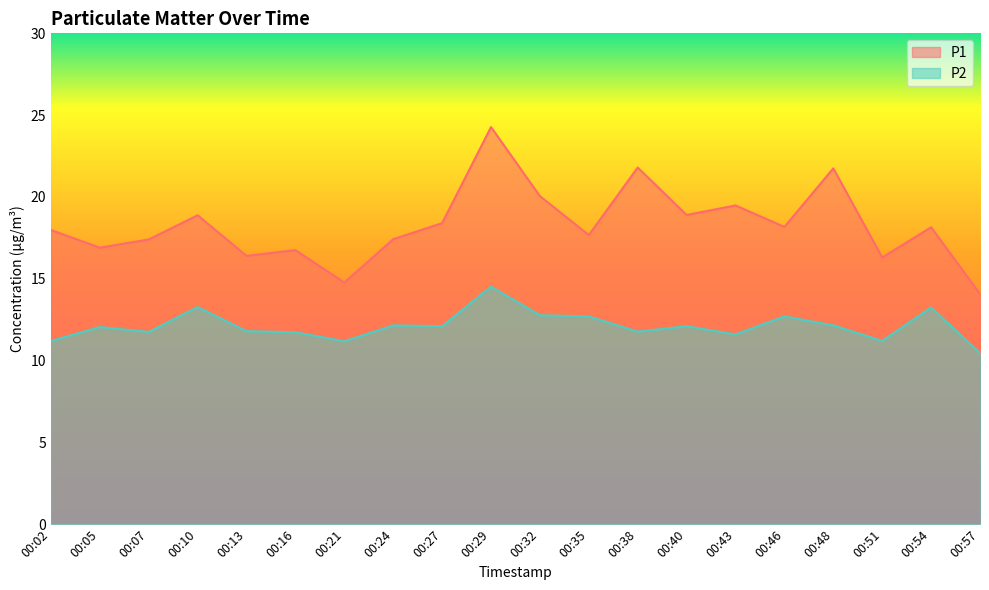

True or false: P2 has a value of 14.5 at 00:29.

True